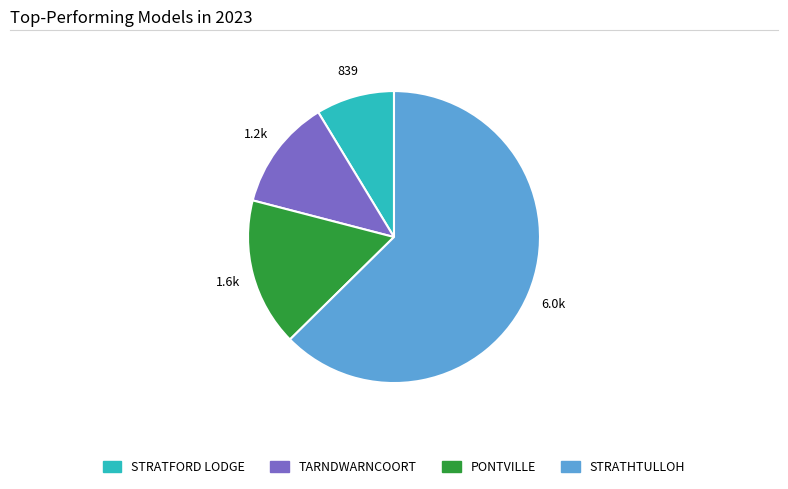

Is the sum of TARNDWARNCOORT and STRATFORD LODGE greater than half?

No